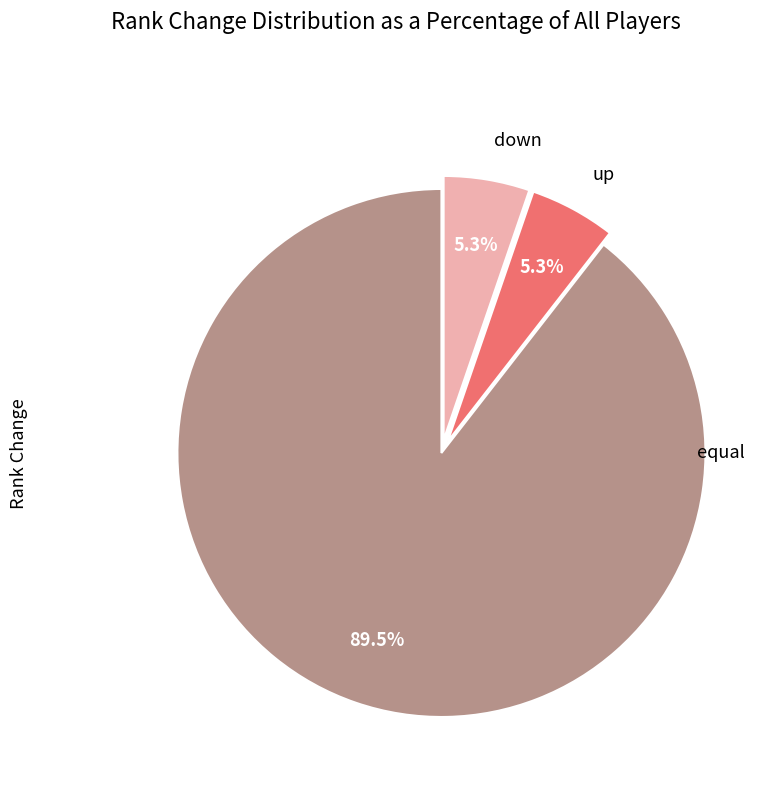

Which has a higher value, down or equal?

equal